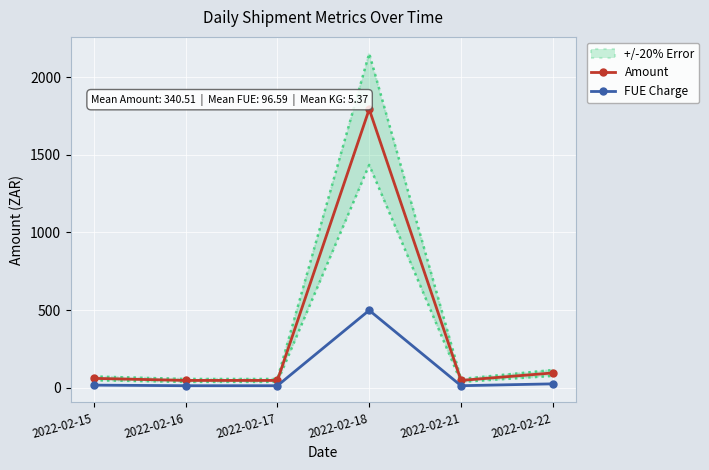

What is the value of the FUE Charge point at the 4th from the left?

498.5